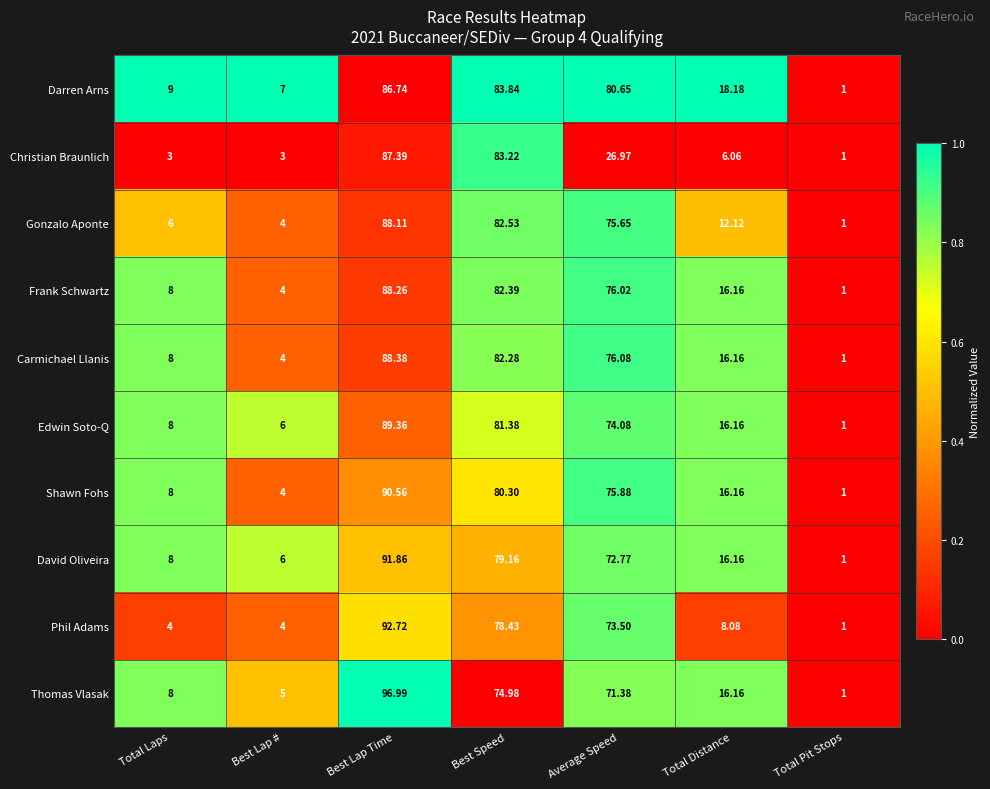

What is the difference between the highest and lowest values at Average Speed?

53.7